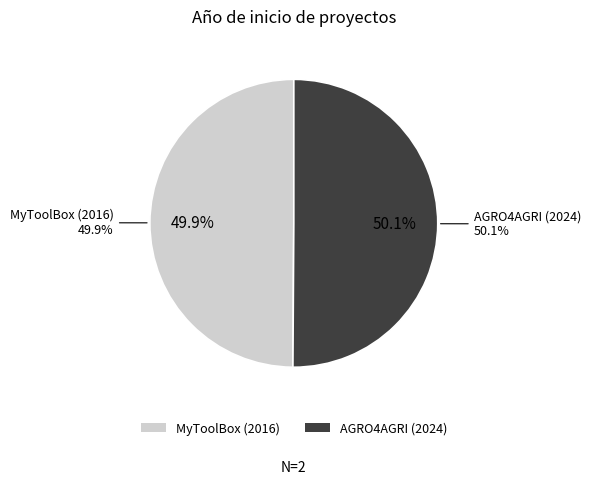

Approximately how many times larger is the value at AGRO4AGRI (2024) compared to MyToolBox (2016)?

1.0